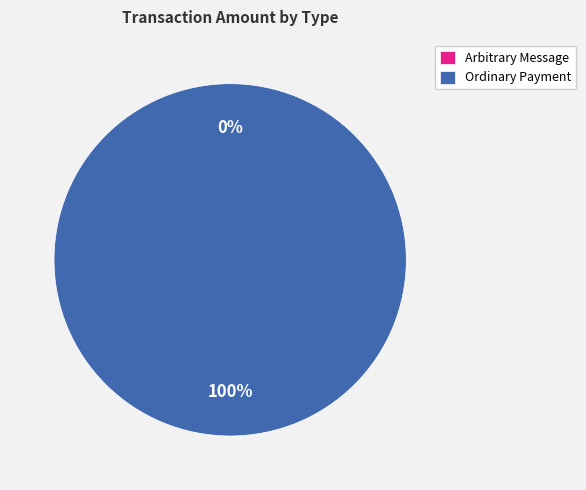

Is the sum of Arbitrary Message and Ordinary Payment greater than half?

Yes